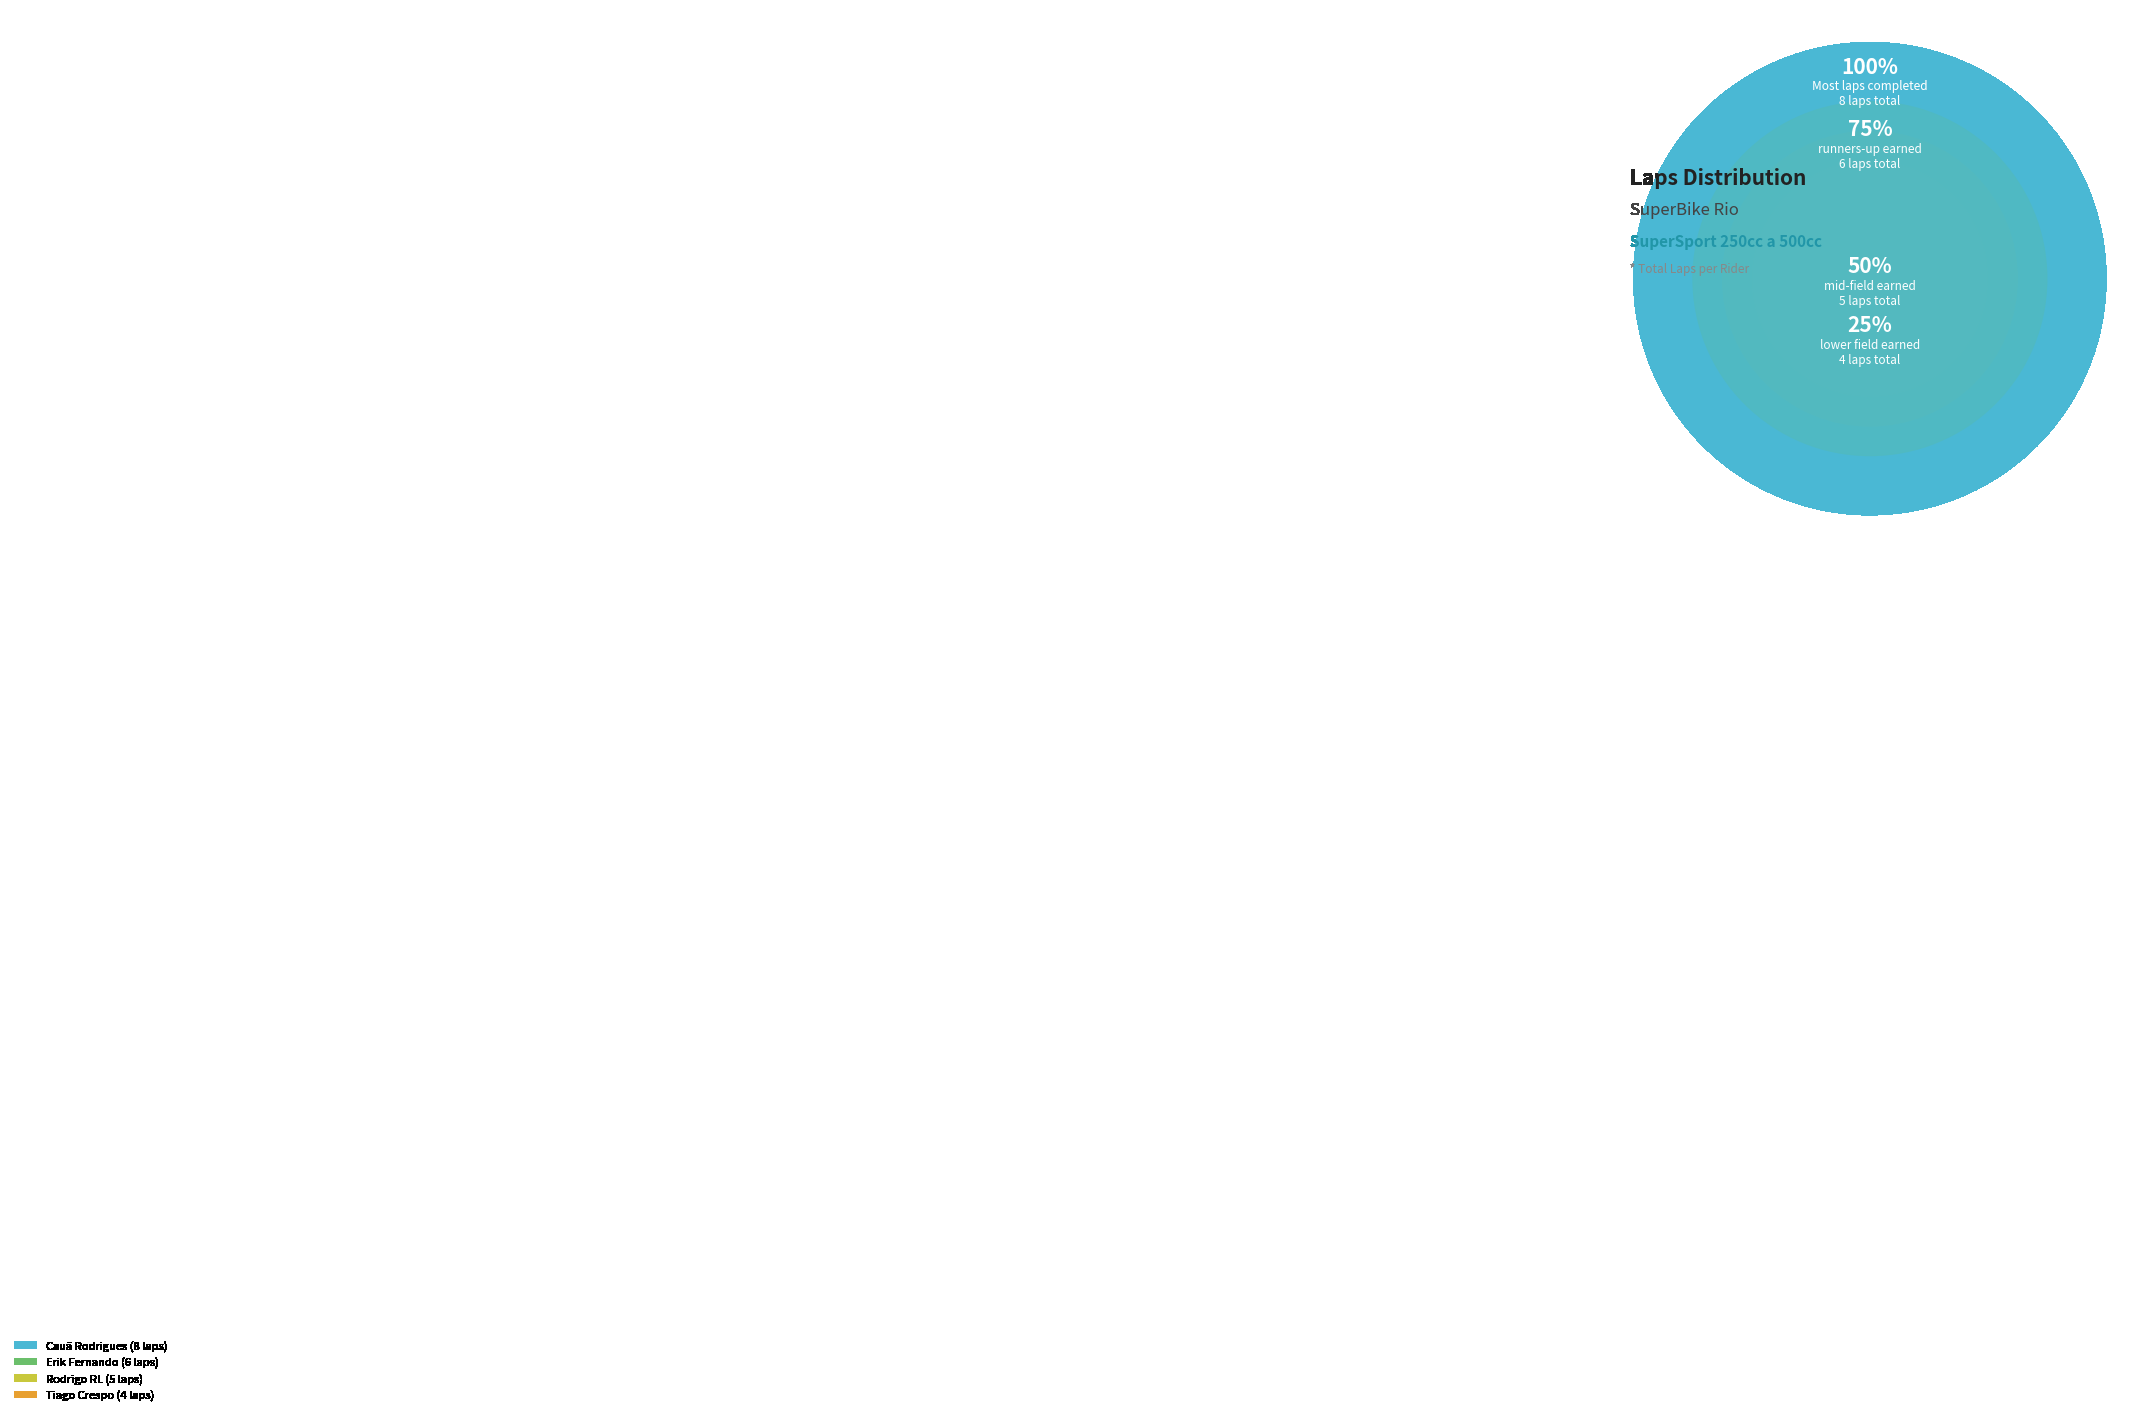

To the nearest percent, what is the combined percentage of Cauã Rodrigues (8 laps) and Rodrigo RL (5 laps)?

57%